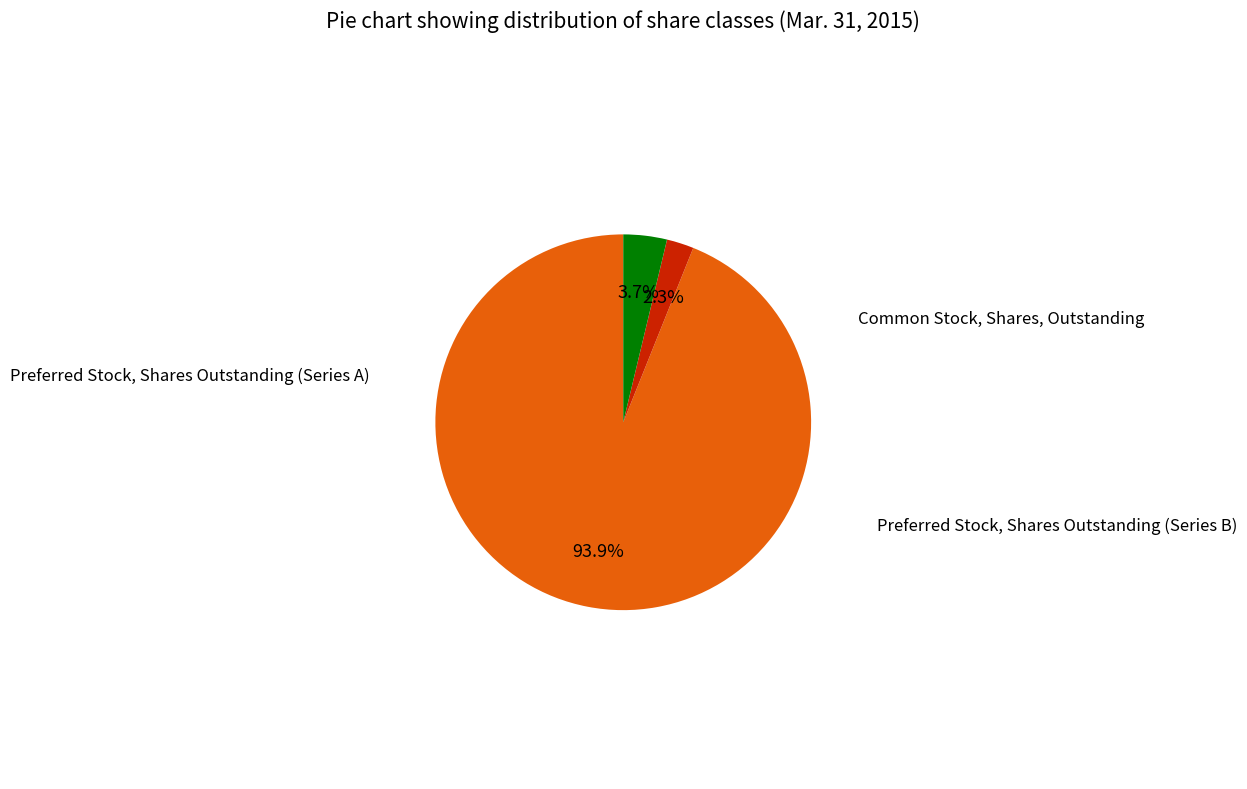

Is there any slice that represents more than half of the pie?

Yes